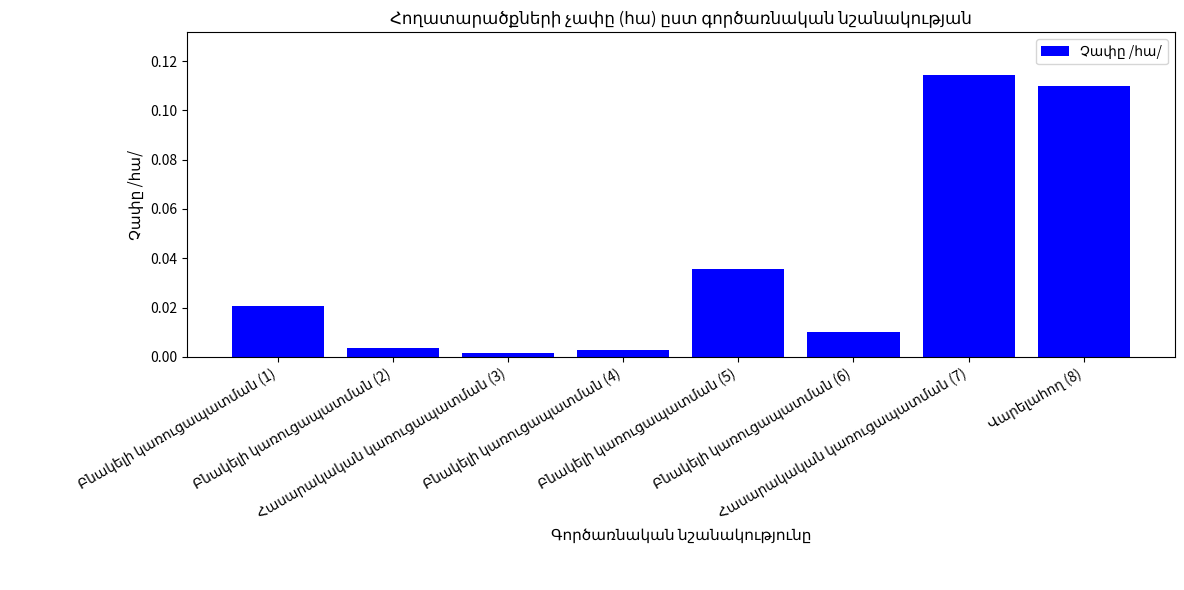

What is the value of the 8th bar from the left?

0.1